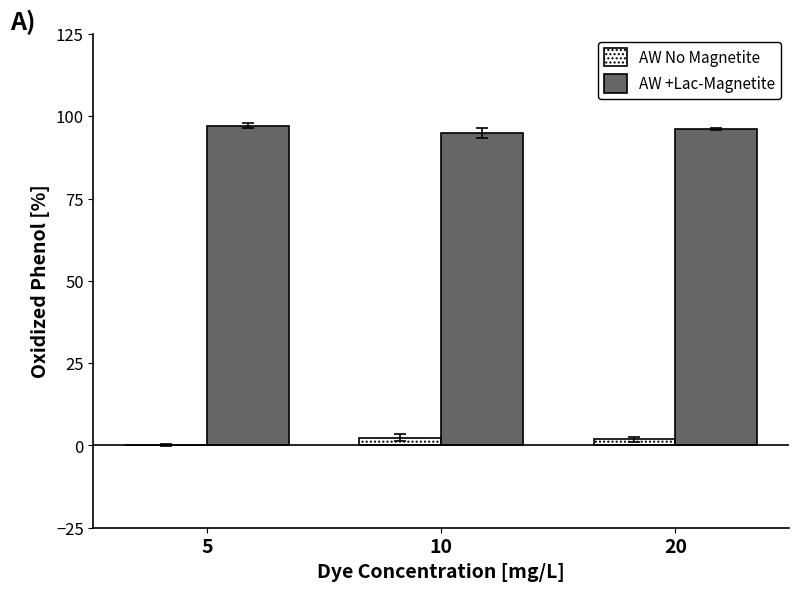

What is the maximum value shown in the chart?

97.1